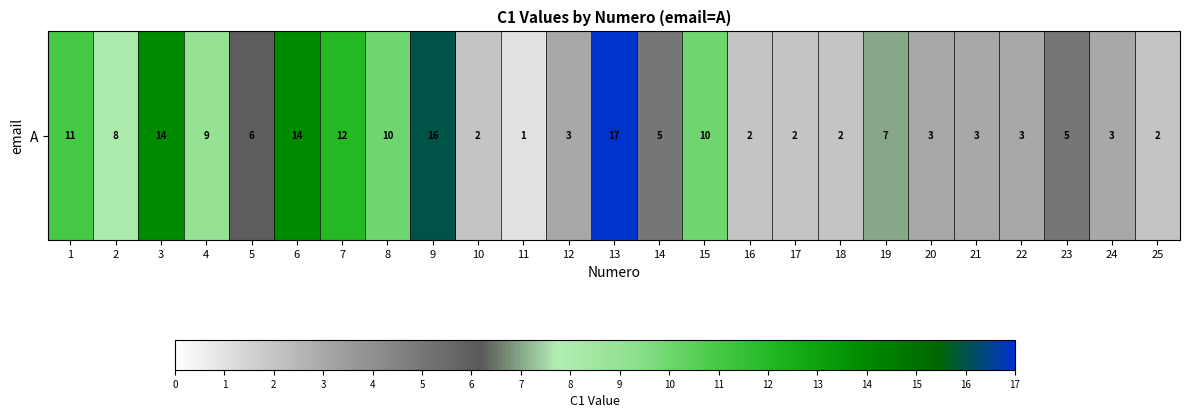

How many data points are above 5?

12